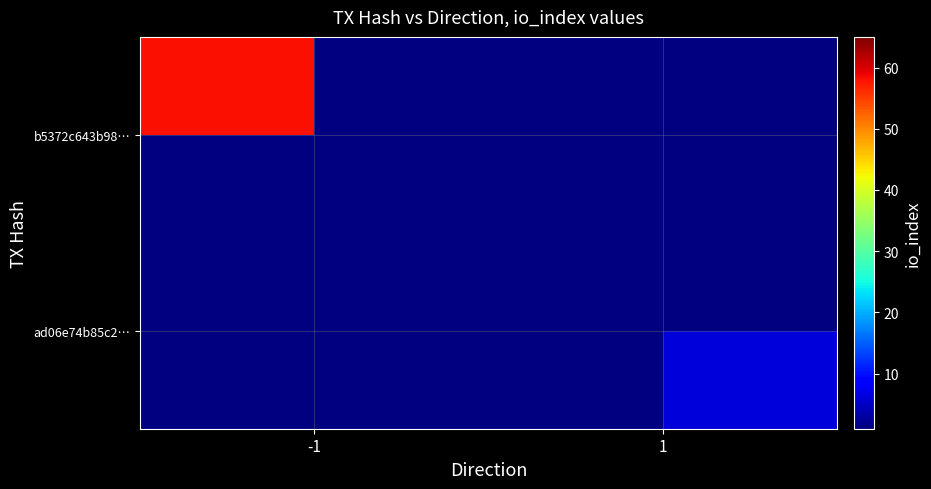

What is the smallest value displayed?

6.0